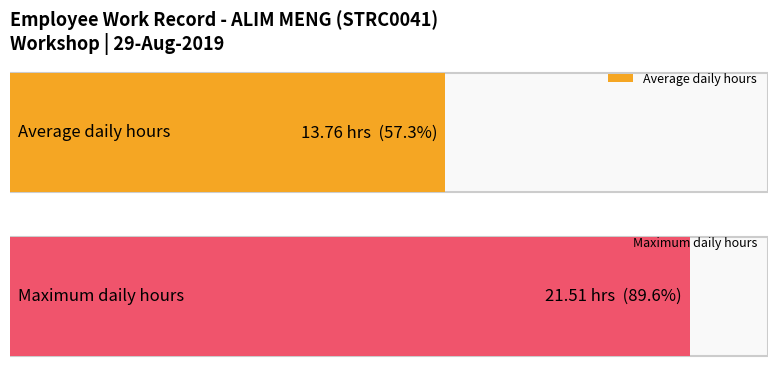

At how many categories does at least one series exceed 17?

1